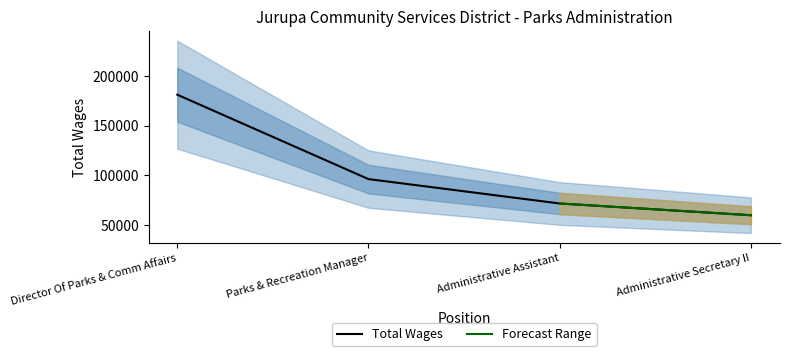

What position from the left is Administrative Secretary II?

4